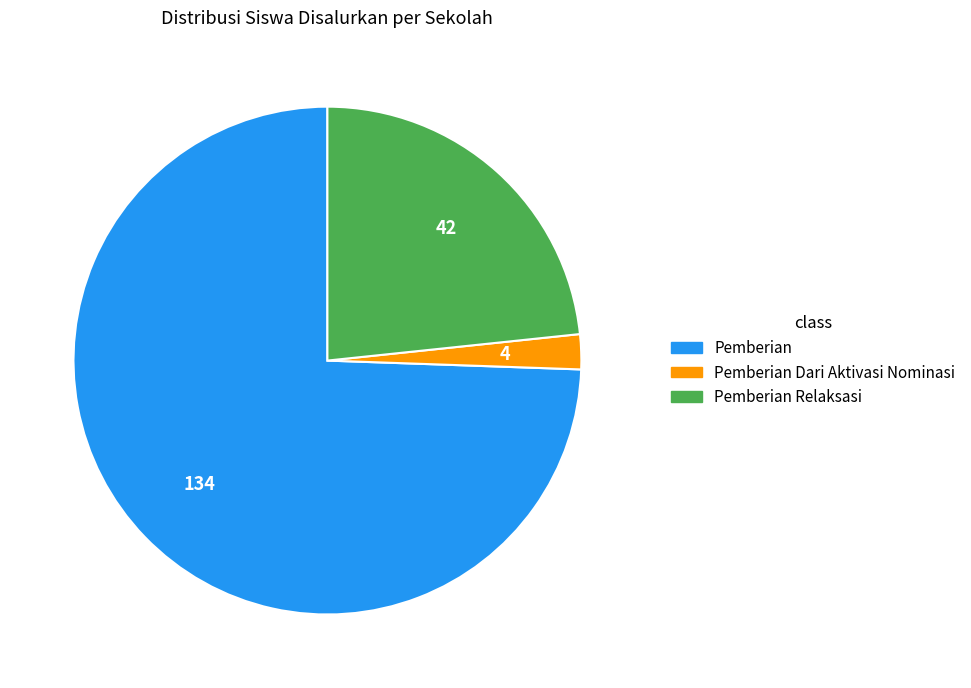

Is there a majority slice in this chart?

Yes